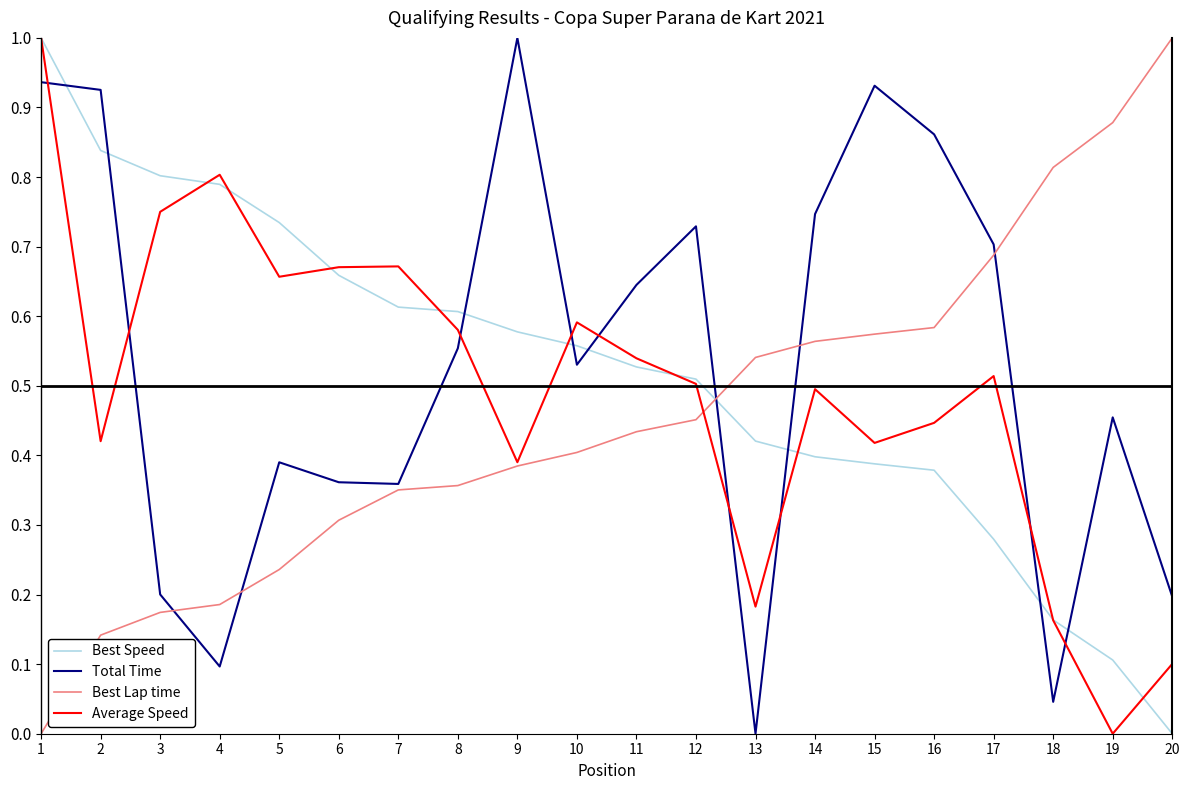

Is this an area chart (filled region under the line)?

No